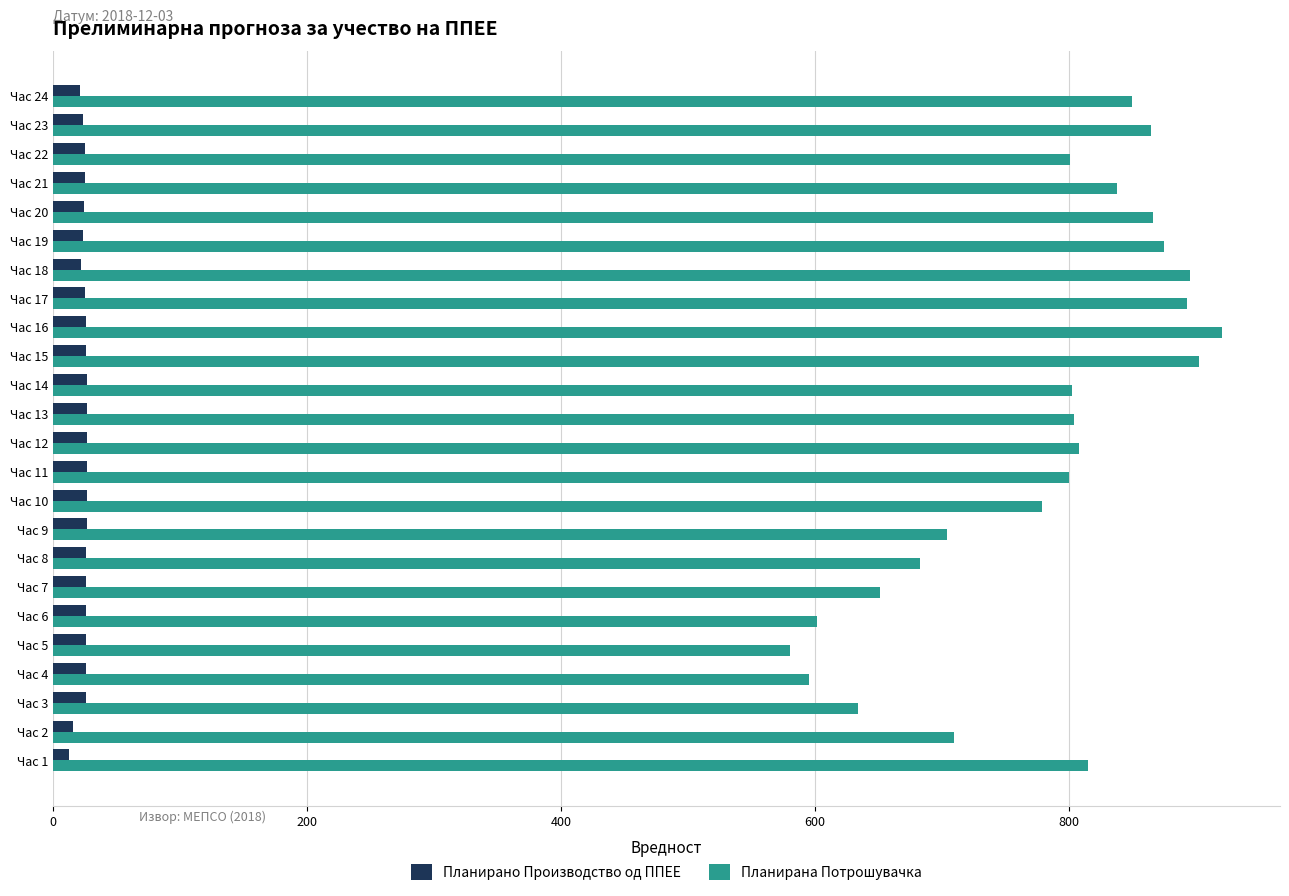

Is it true that Планирана Потрошувачка equals 801.3 at Час 22?

True